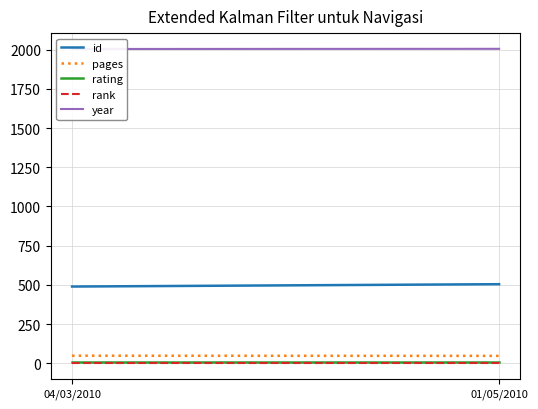

Reading left to right, list all the values displayed in this chart.

id: 489	504
pages: 48	47
rating: 9	9
rank: 1	1
year: 2004	2005